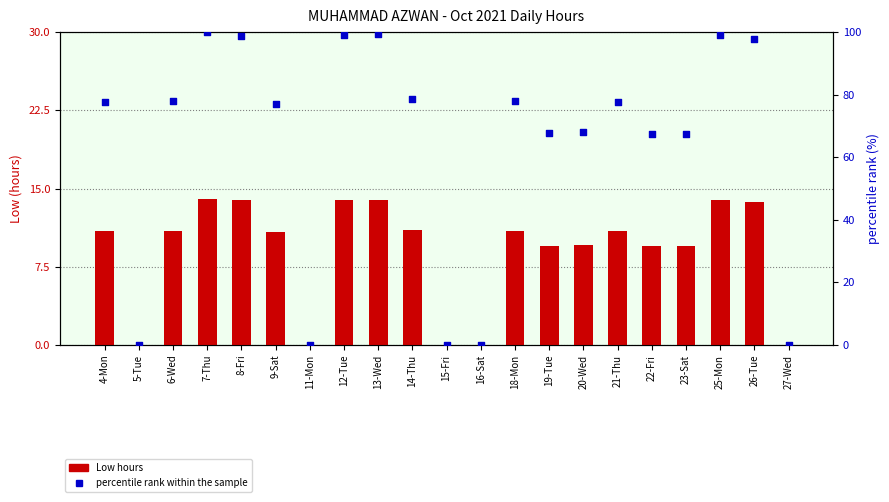

At how many categories does at least one series exceed 12?

16